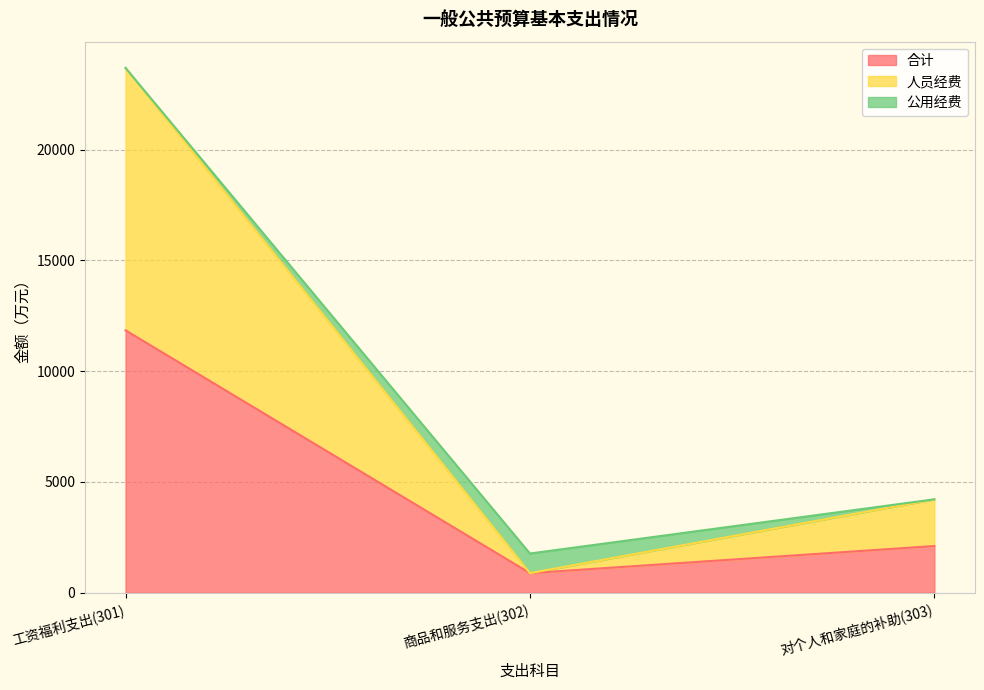

What is the spread (max minus min) of values at 对个人和家庭的补助(303)?

2108.9